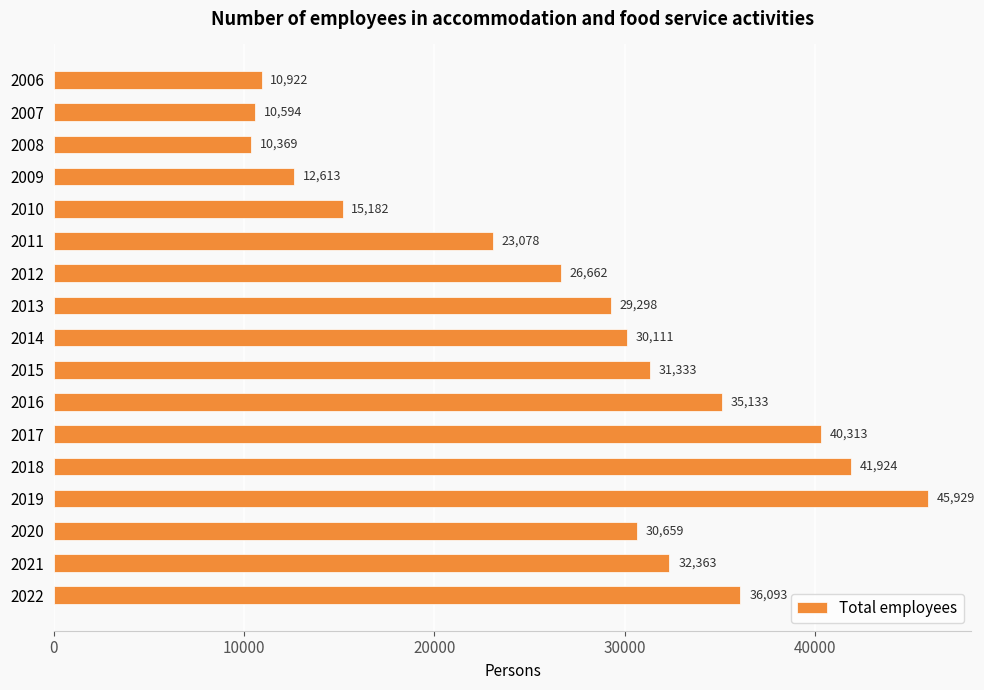

What is the value of the 11th bar from the top?

35133